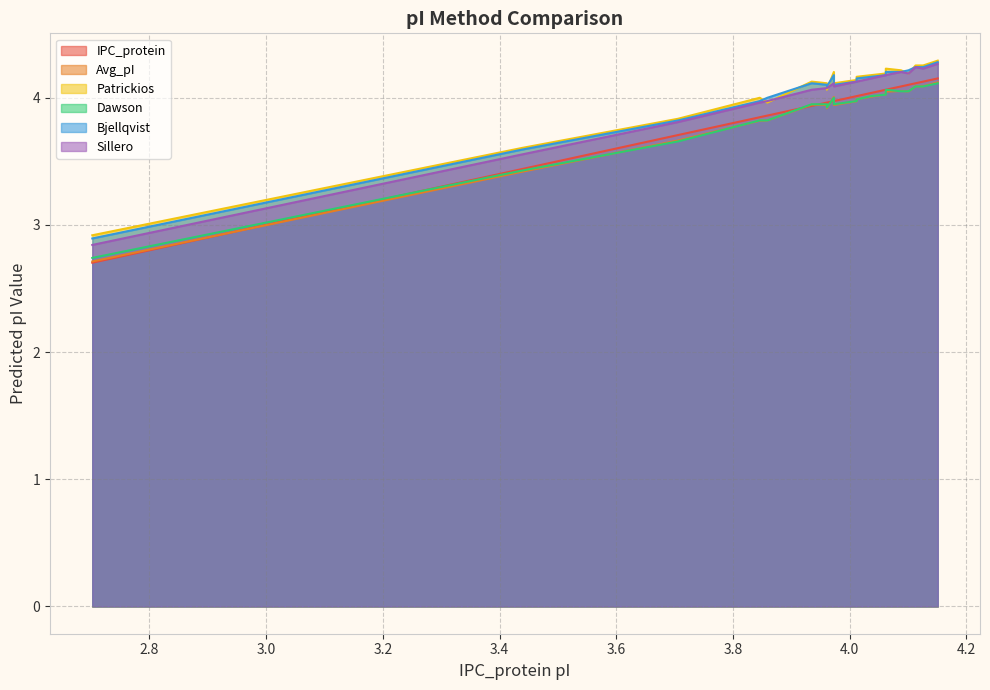

Rank the series at 4.062 from lowest to highest value.

Dawson, Avg_pI, IPC_protein, Bjellqvist, Sillero, Patrickios